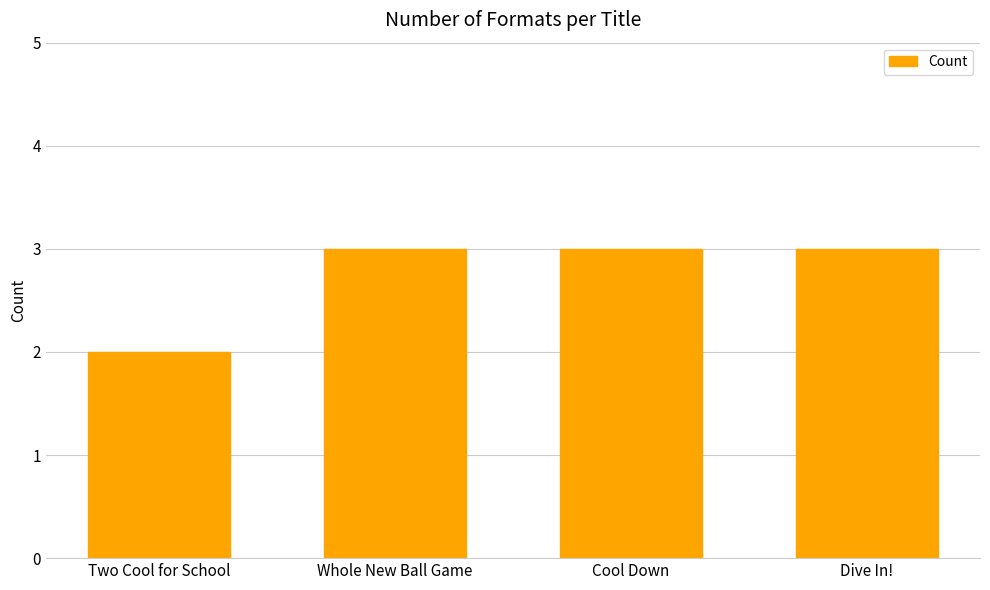

What is the value of the 2nd bar from the left?

3